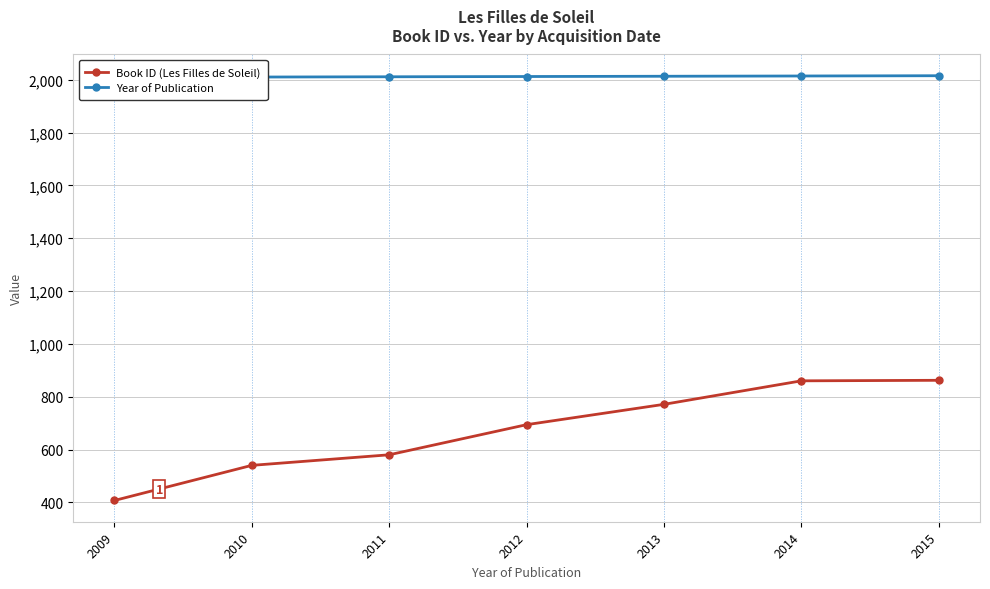

Reading right to left, extract all data points from this chart.

Book ID (Les Filles de Soleil): 862	860	771	694	580	540	407
Year of Publication: 2015	2014	2013	2012	2011	2010	2009